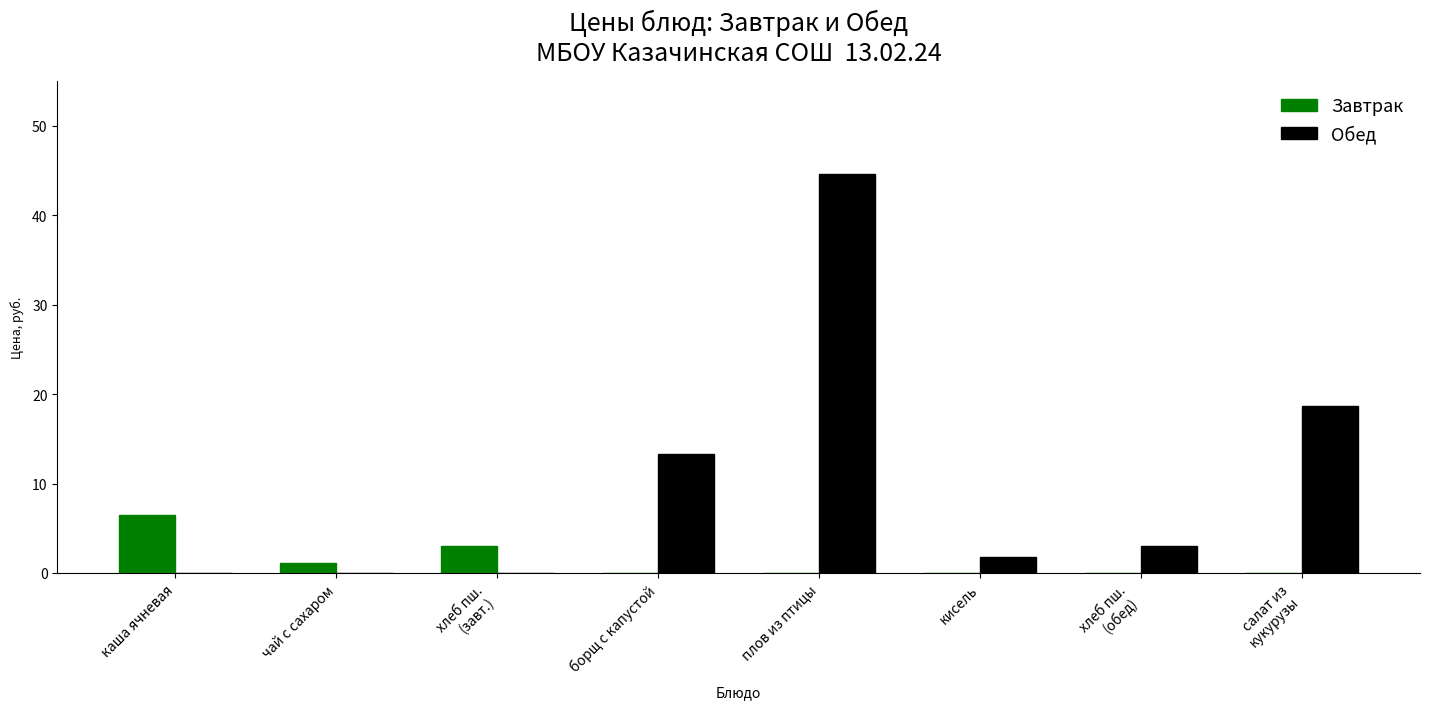

Reading left to right, list all the values displayed in this chart.

Завтрак: 6.4	1.2	3.0	0.0	0.0	0.0	0.0	0.0
Обед: 0.0	0.0	0.0	13.4	44.6	1.7	3.0	18.7